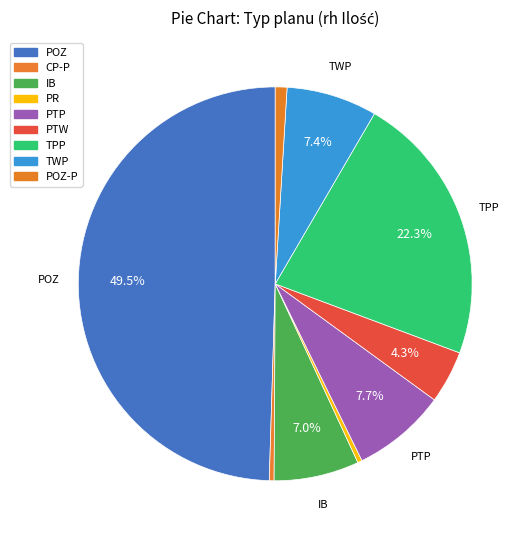

How many segments does this pie chart have?

9